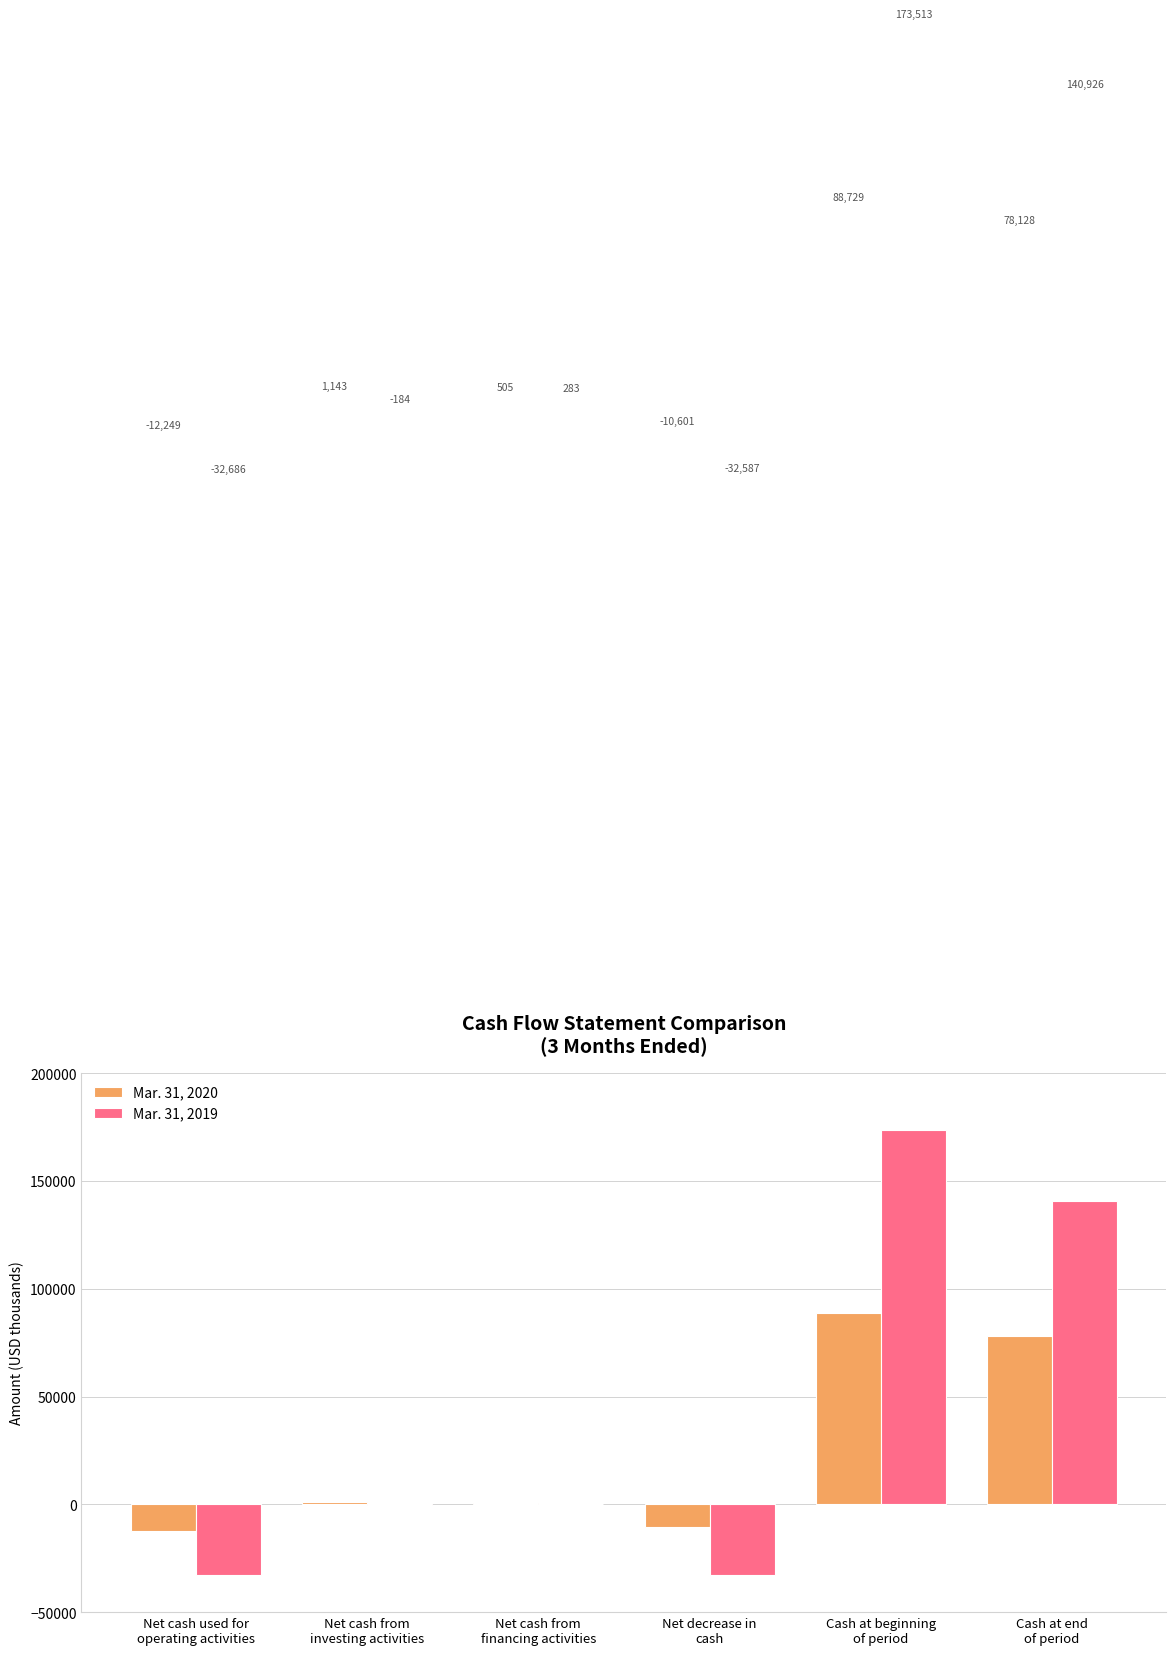

What is the maximum value shown in the chart?

173513